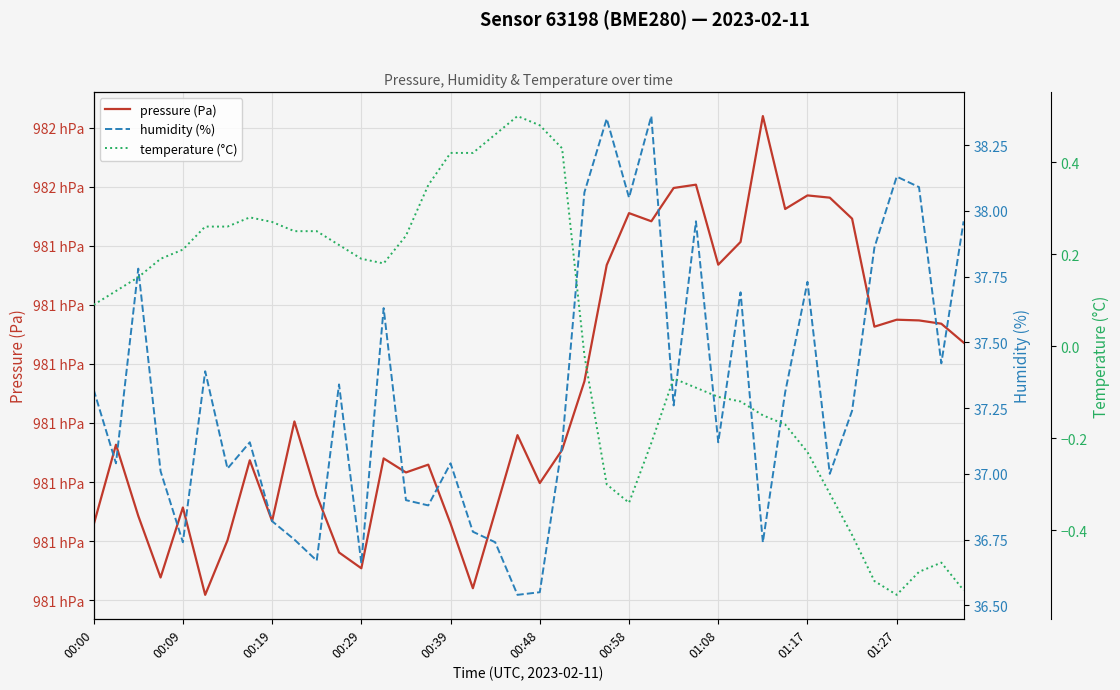

Reading left to right, list all the values displayed in this chart.

pressure (Pa): 98121.4	98128.2	98122.1	98116.9	98122.8	98115.4	98120.1	98126.8	98121.7	98130.1	98123.9	98119.0	98117.7	98127.0	98125.8	98126.5	98121.5	98116.0	98122.5	98129.0	98124.9	98127.7	98133.5	98143.4	98147.8	98147.1	98149.9	98150.2	98143.4	98145.3	98156.0	98148.1	98149.3	98149.1	98147.3	98138.2	98138.8	98138.7	98138.4	98136.8
humidity (%): 37.3	37.0	37.8	37.0	36.7	37.4	37.0	37.1	36.8	36.8	36.7	37.3	36.7	37.6	36.9	36.9	37.0	36.8	36.7	36.5	36.5	37.1	38.1	38.4	38.0	38.4	37.3	38.0	37.1	37.7	36.7	37.3	37.7	37.0	37.2	37.9	38.1	38.1	37.4	38.0
temperature (°C): 0.1	0.1	0.1	0.2	0.2	0.3	0.3	0.3	0.3	0.2	0.2	0.2	0.2	0.2	0.2	0.3	0.4	0.4	0.5	0.5	0.5	0.4	-0.0	-0.3	-0.3	-0.2	-0.1	-0.1	-0.1	-0.1	-0.1	-0.2	-0.2	-0.3	-0.4	-0.5	-0.5	-0.5	-0.5	-0.5